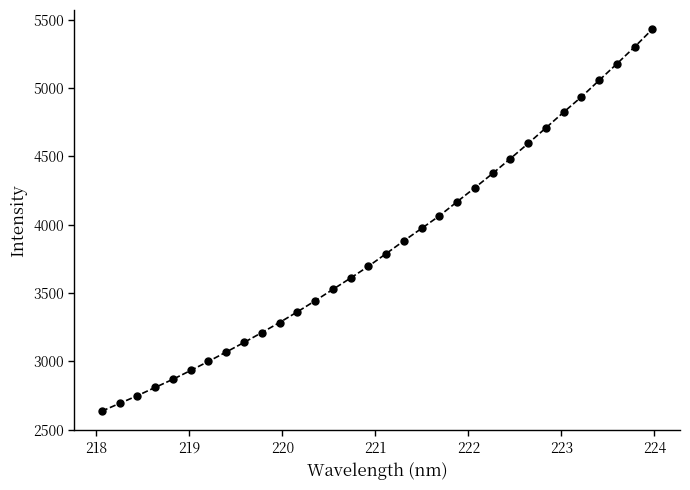

What is the value of the 28th point from the left?

4935.3